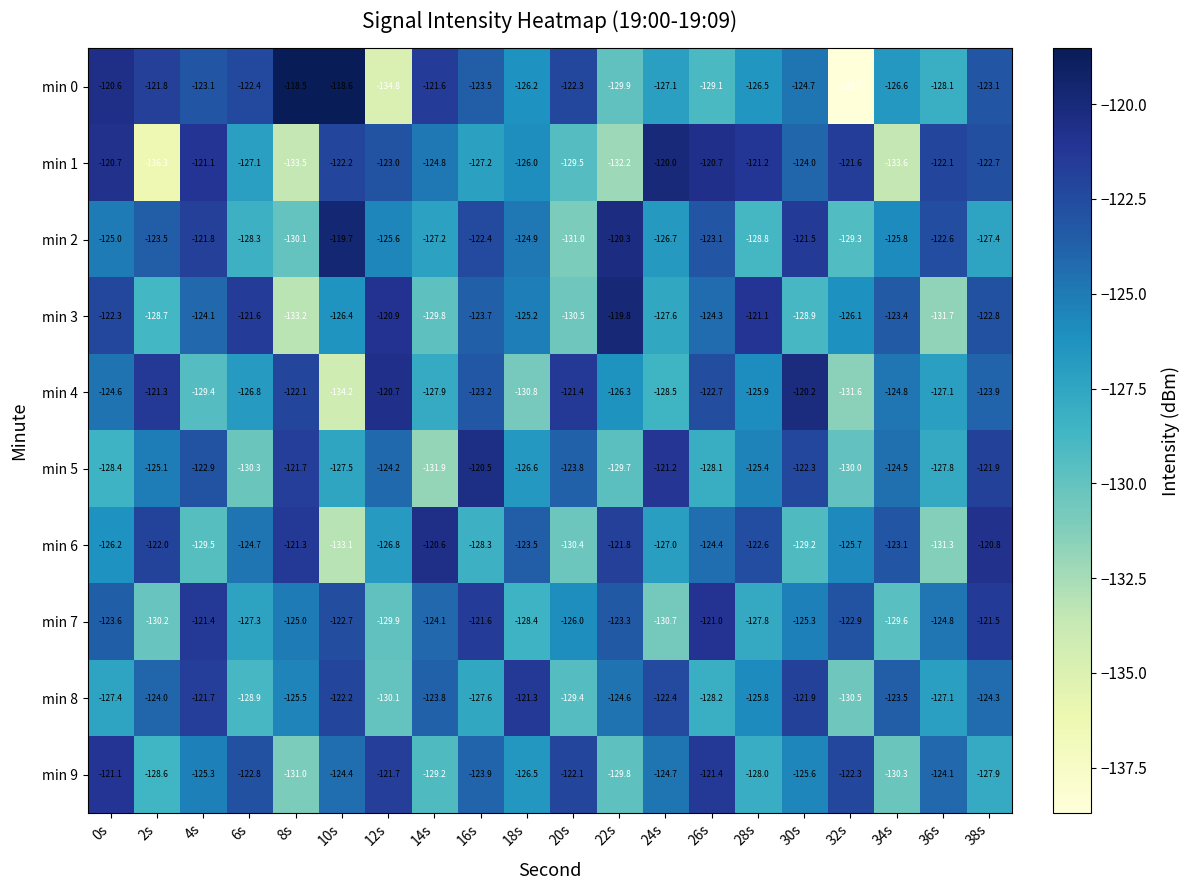

What is the average value of the min 5 series?

-125.7